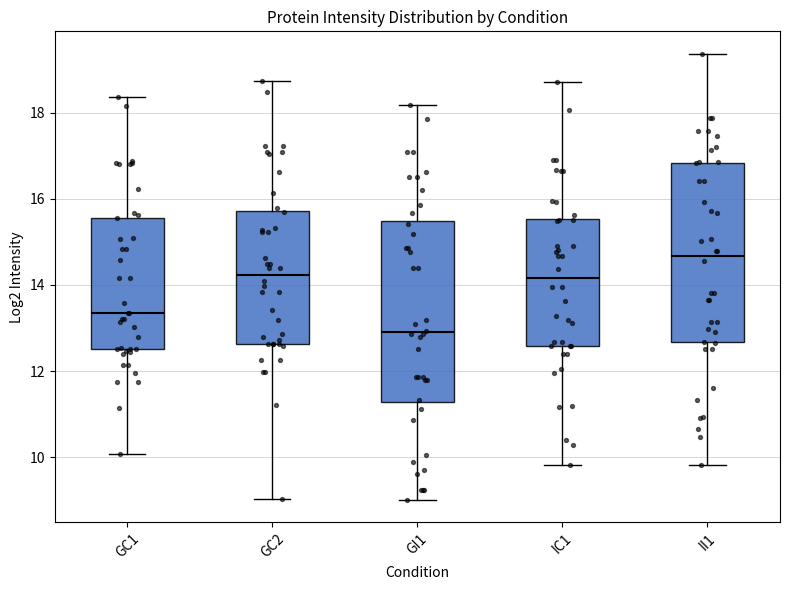

Where is the lower edge of the box for GC1 on the y-axis? The values are not printed on the chart, so give them approximately, as read against the axis.

12.6